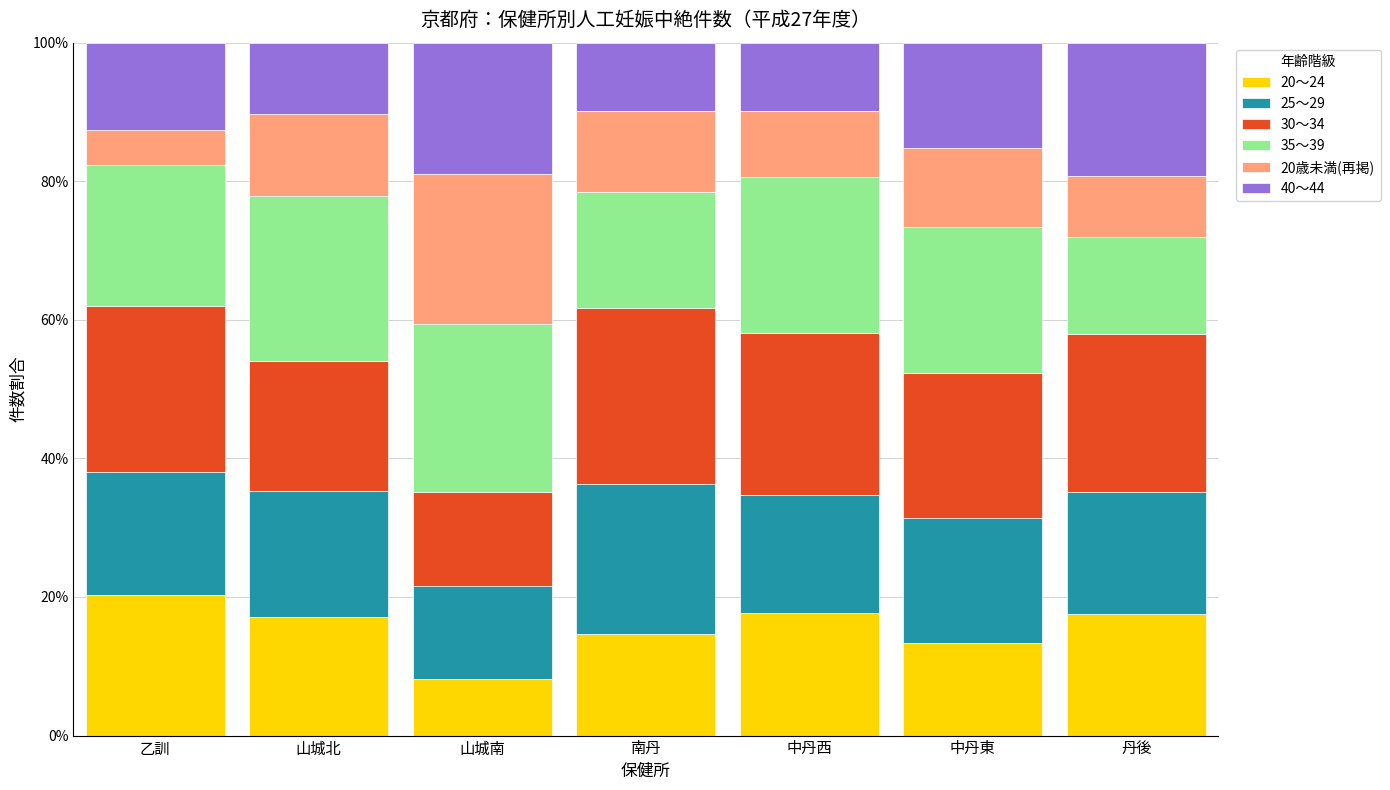

At which label does 20～24 reach its minimum?

山城南